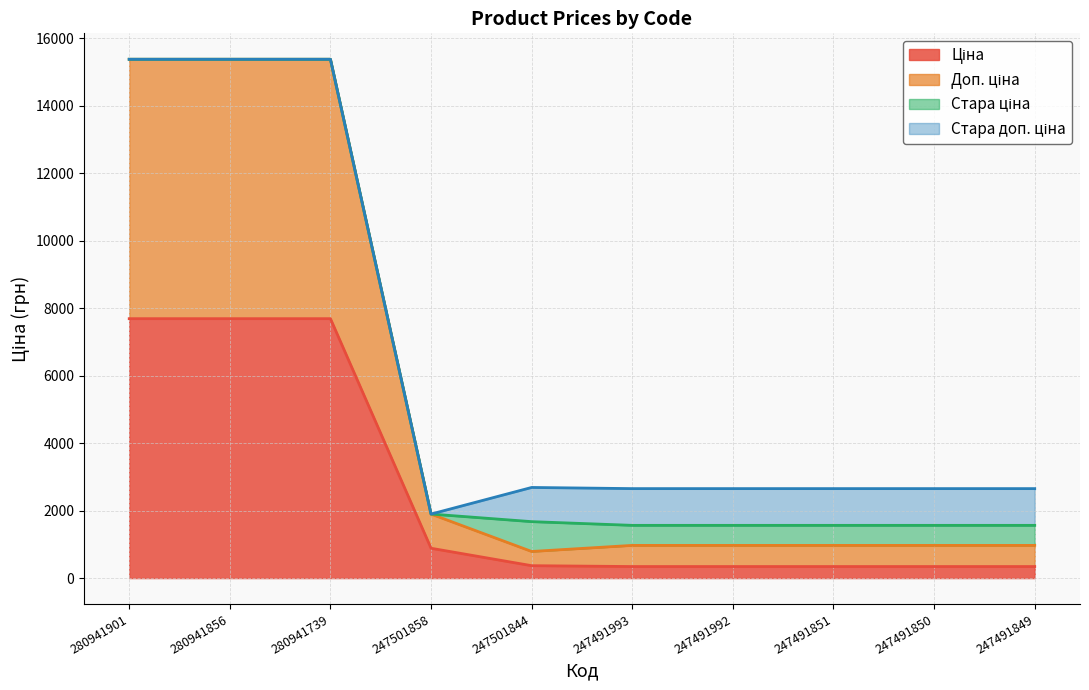

At which label does Доп. ціна reach its minimum?

247501844